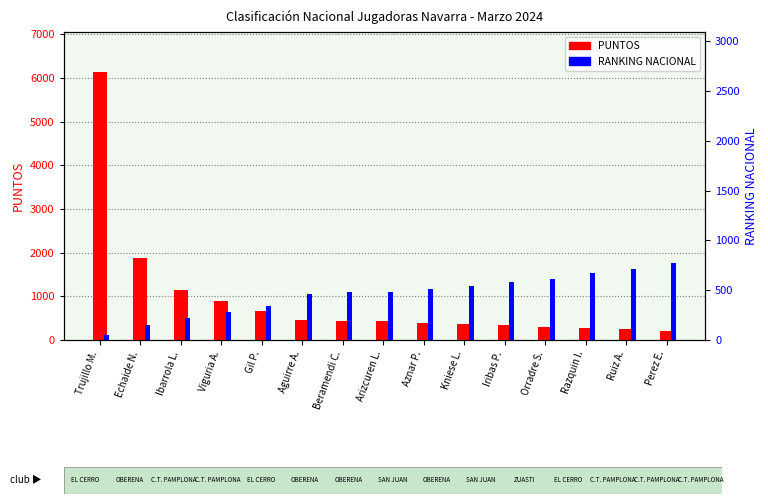

What is the sum of all RANKING NACIONAL values?

6870